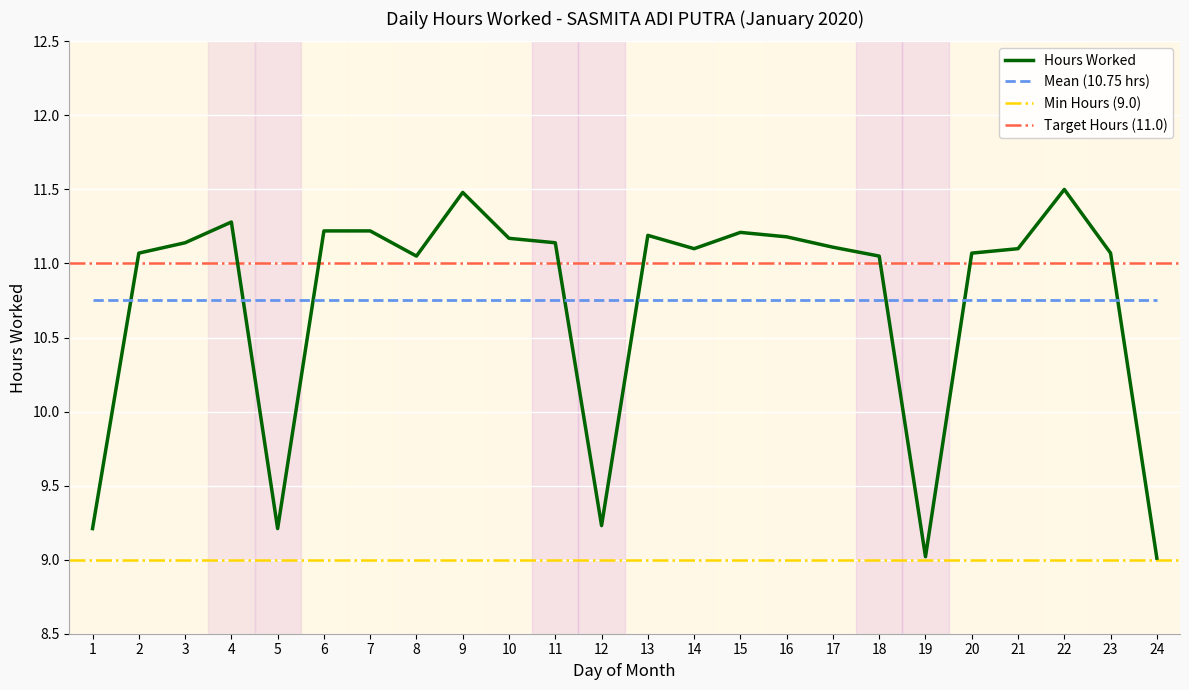

Which has a higher value, 17 or 9?

9